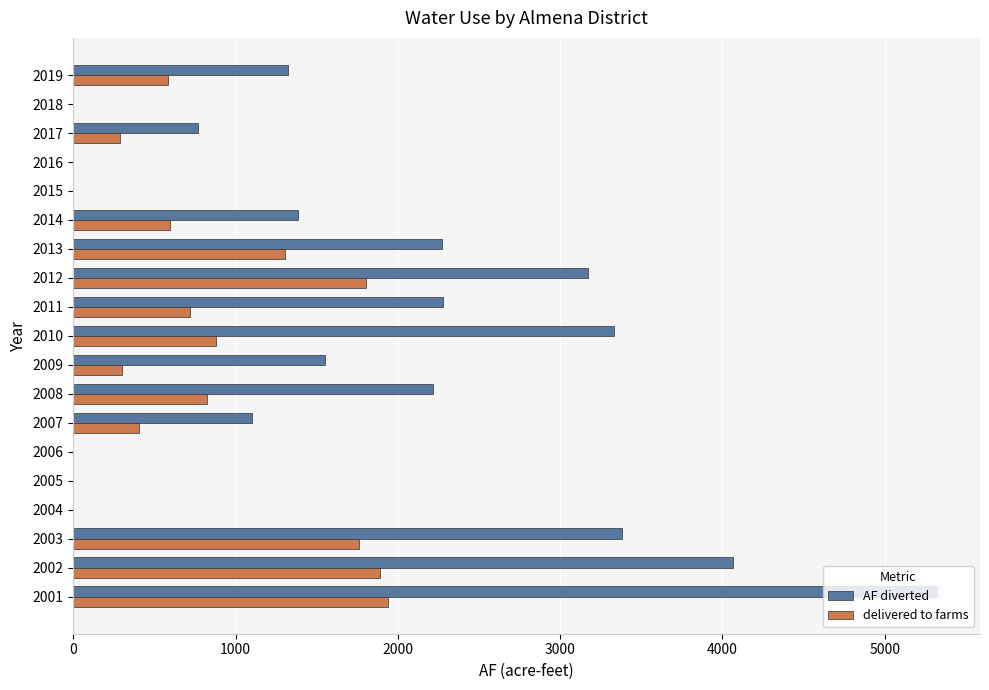

What is the sum of the delivered to farms values at 2007 and 2019?

987